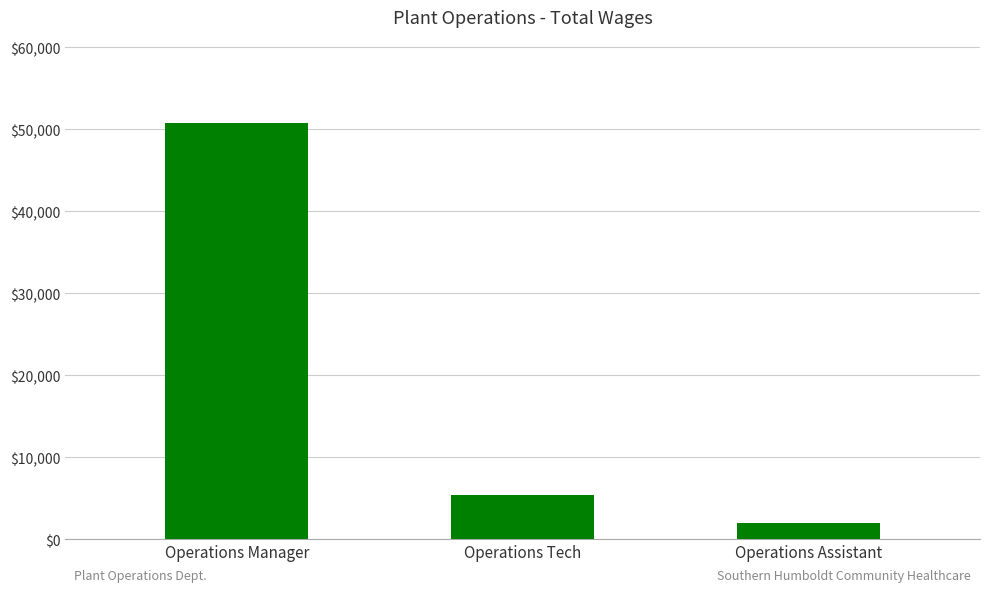

What is the difference between the second highest and minimum values?

3429